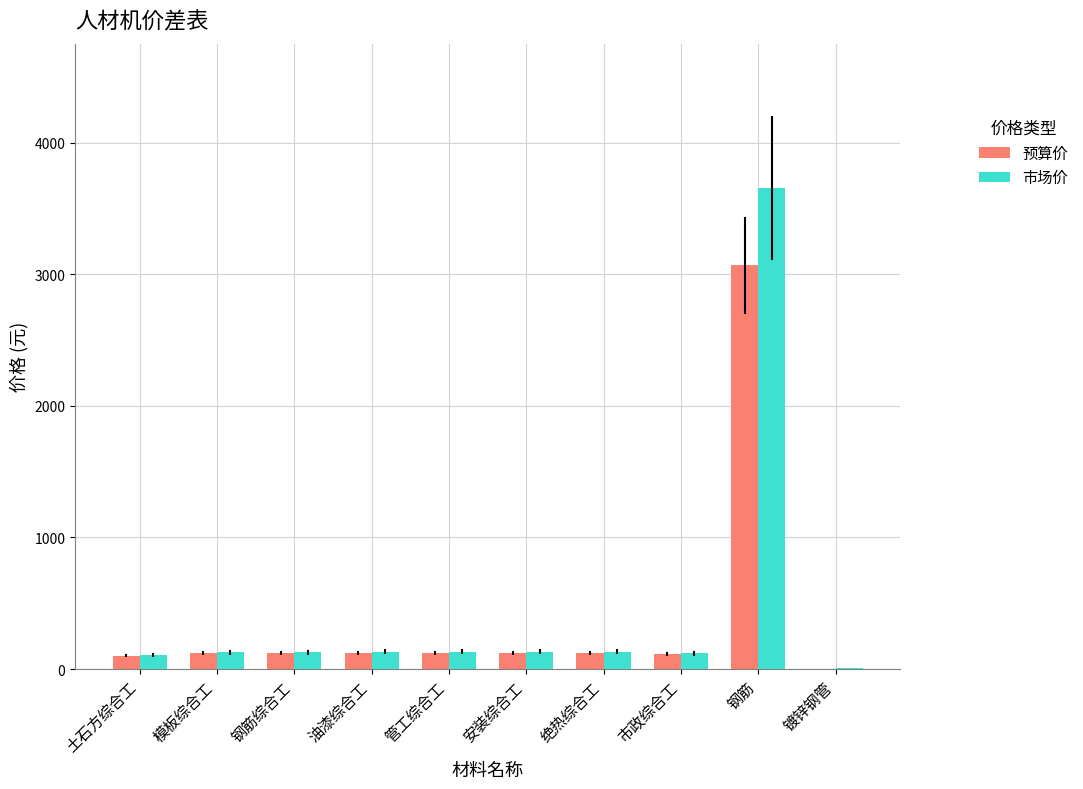

The 预算价 series shows 3070.2 at 钢筋. True or false?

True